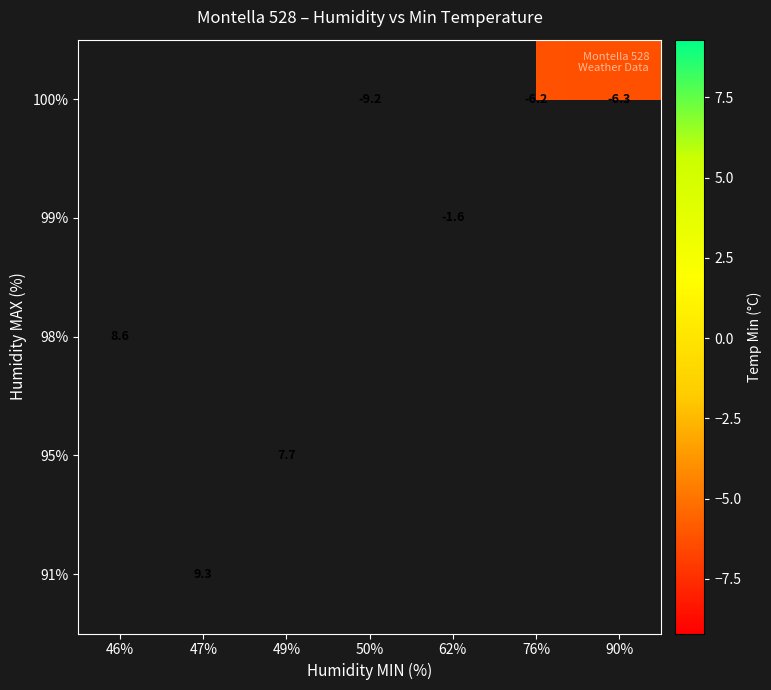

Which has a higher value, 90% or 47%?

47%